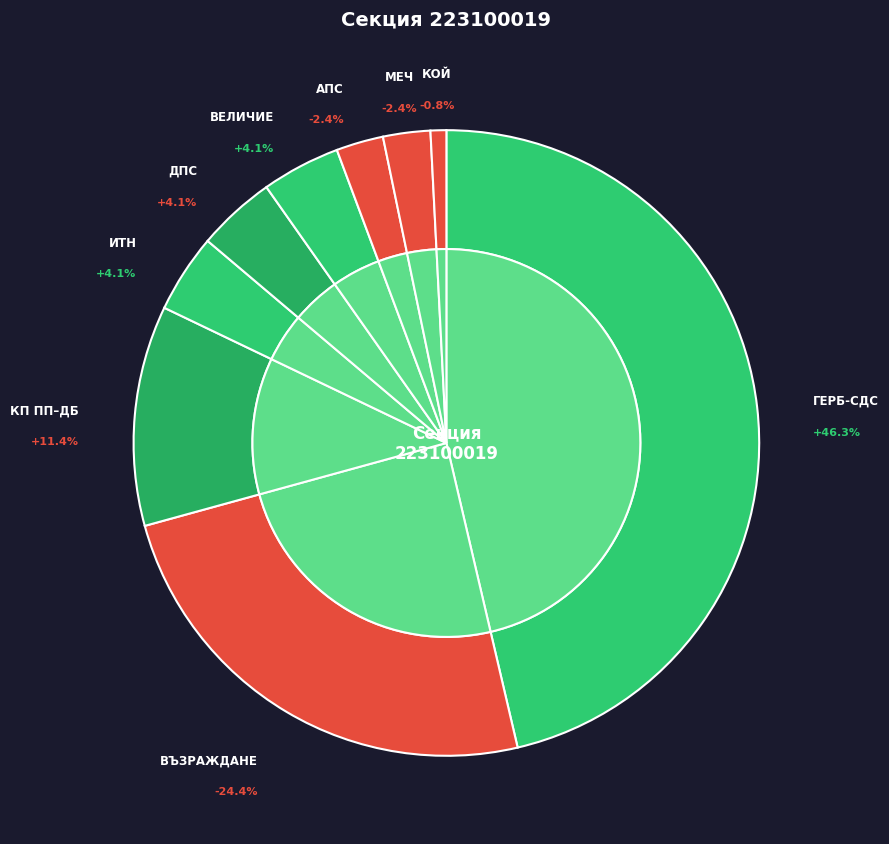

Rank the categories by value from highest to lowest.

ГЕРБ-СДС, ВЪЗРАЖДАНЕ, КОАЛИЦИЯ ПП – ДБ, ПП ИМА ТАКЪВ НАРОД, ДПС-Ново начало, ПП ВЕЛИЧИЕ, АЛИАНС ЗА ПРАВА И СВОБОДИ – АПС, ПП МЕЧ, КОЙ